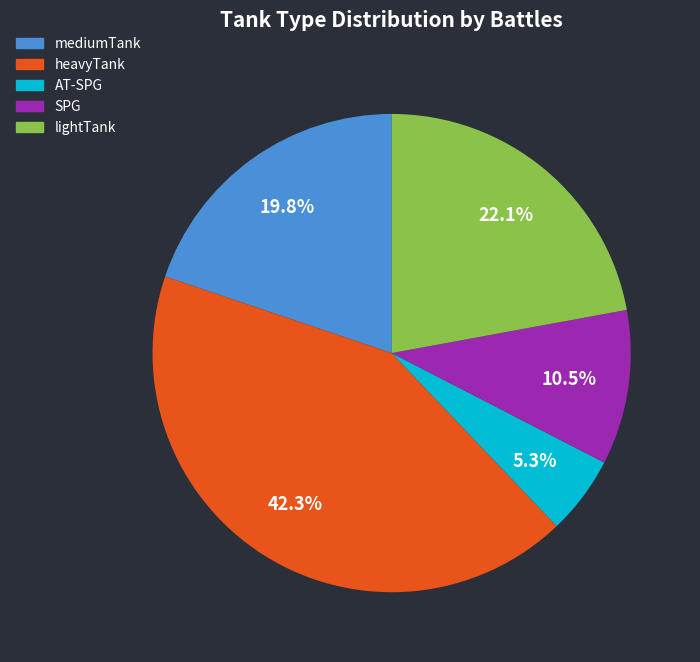

To the nearest percent, what is the average slice percentage?

20%